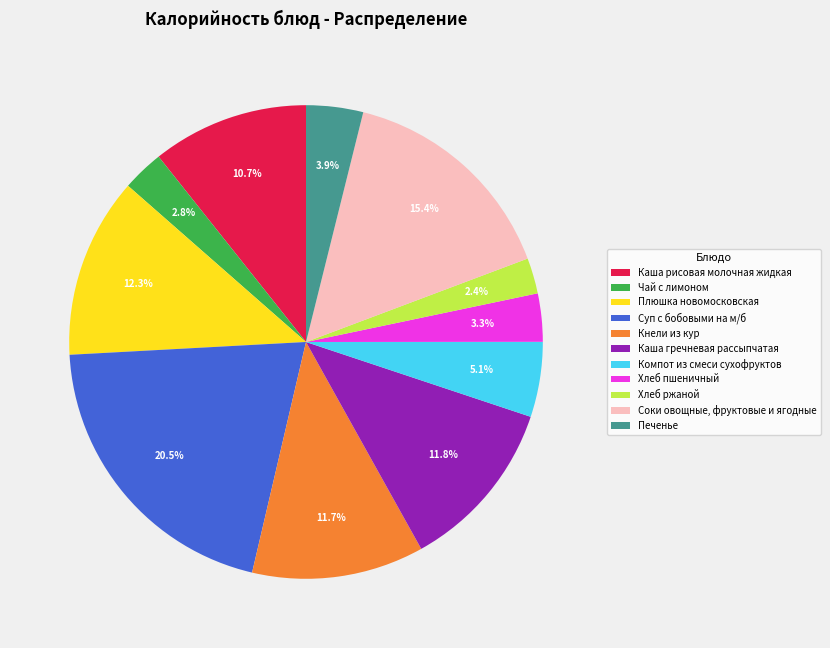

Is it true that Чай с лимоном is 3% of the pie?

True